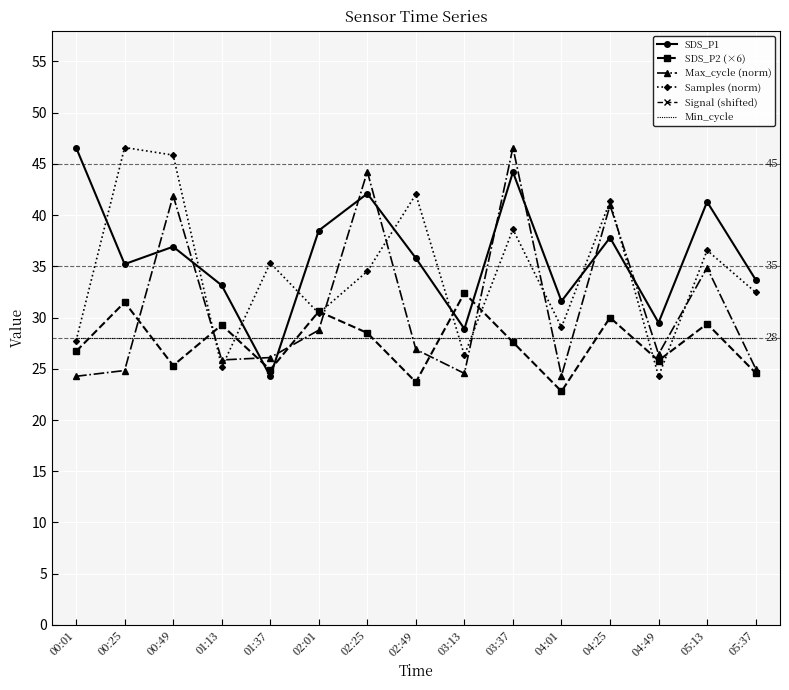

True or false: Min_cycle has more than 1 points higher than both neighbors.

False